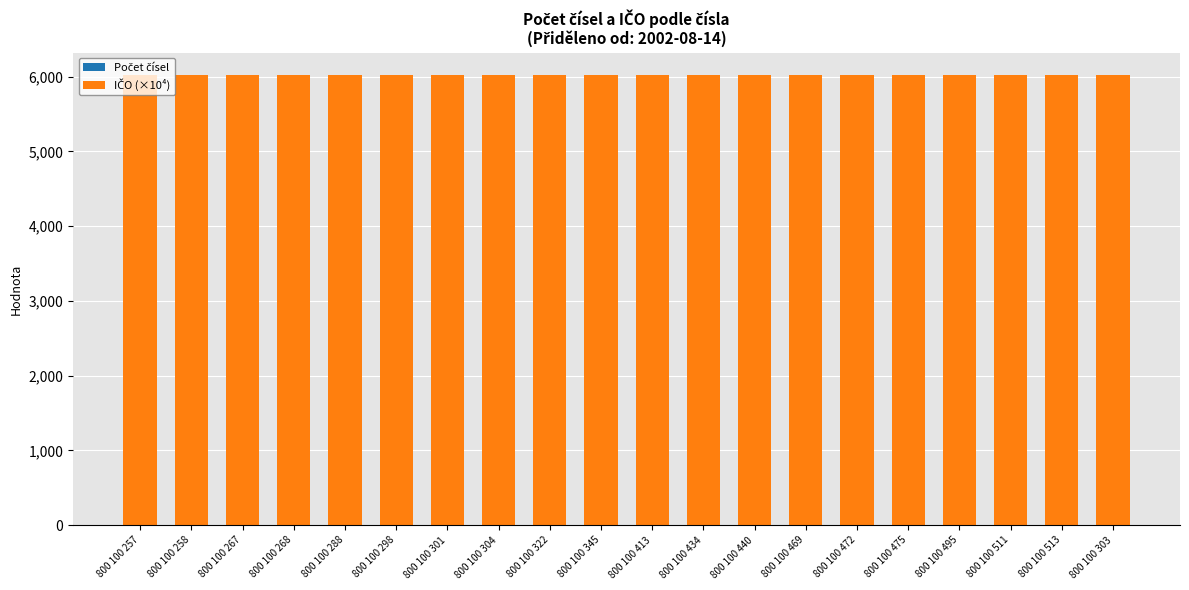

At which category is the sum across all series the highest?

800 100 257